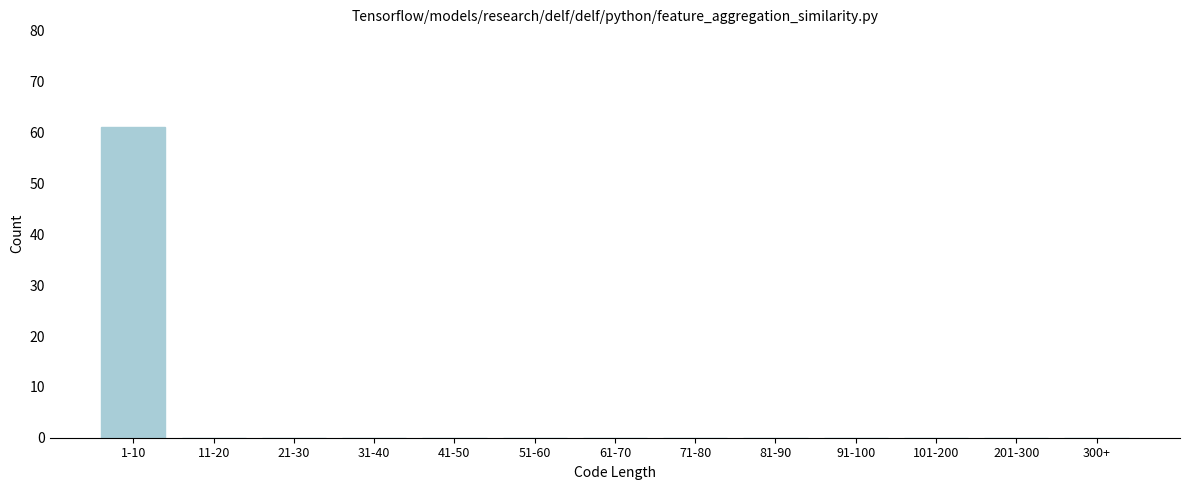

Reading left to right, extract all data points from this chart.

1-10=61	11-20=0	21-30=0	31-40=0	41-50=0	51-60=0	61-70=0	71-80=0	81-90=0	91-100=0	101-200=0	201-300=0	300+=0